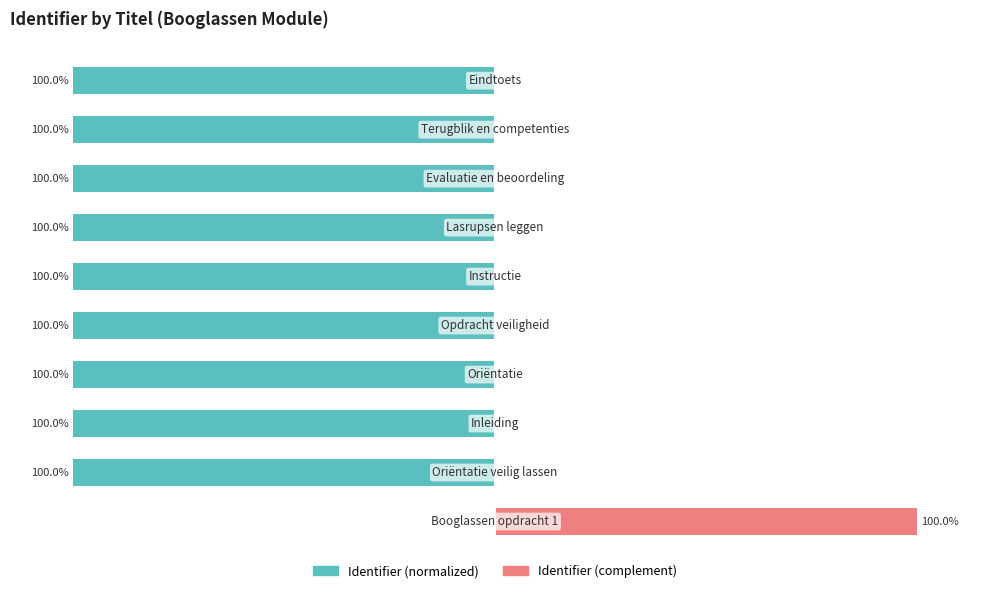

Between 0 and 4, which series saw the biggest shift?

Identifier (normalized)